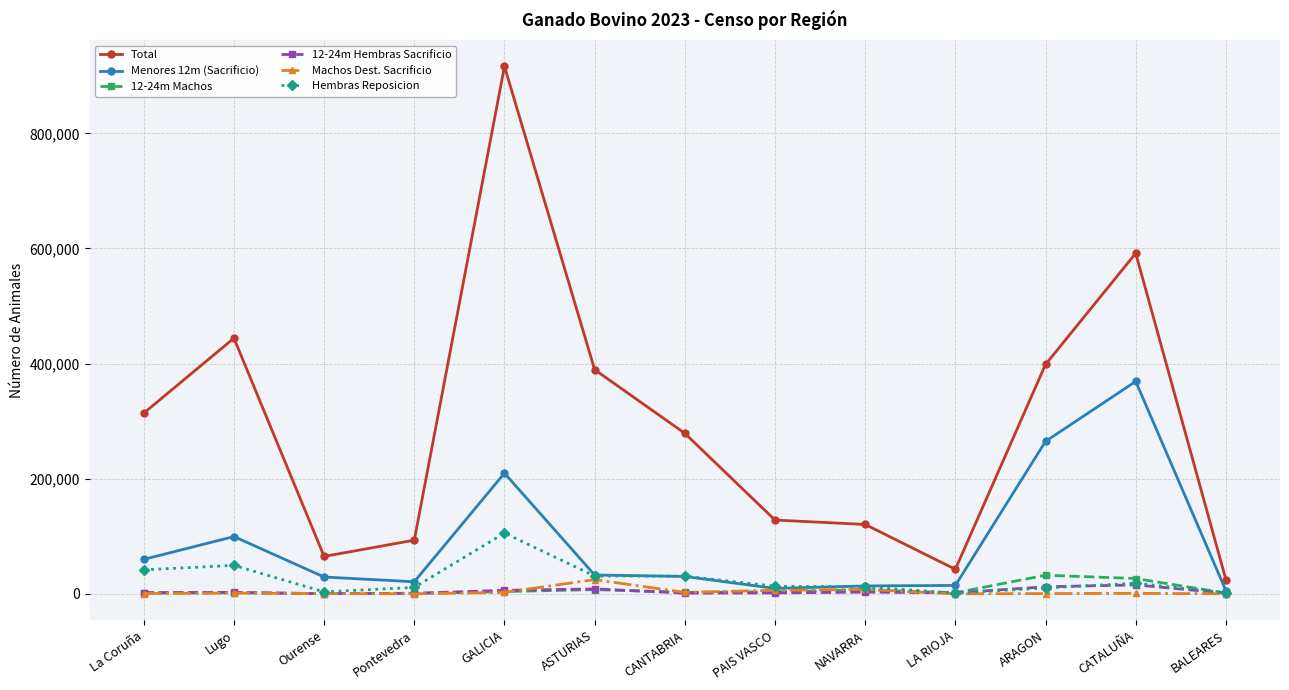

True or false: 12-24m Hembras Sacrificio and Total intersect in this chart.

False